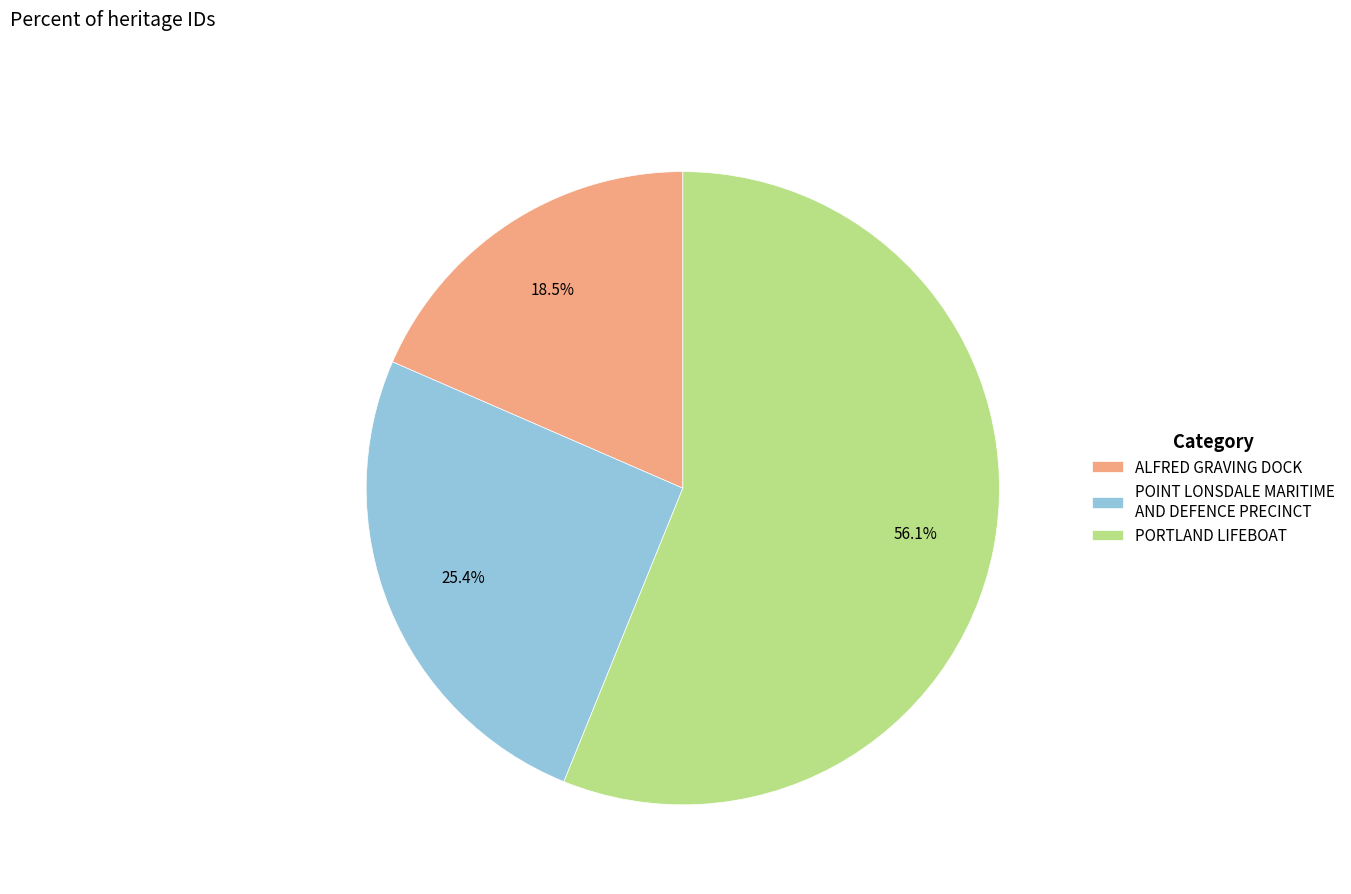

What is the ratio of the value at POINT LONSDALE MARITIME AND DEFENCE PRECINCT to the value at ALFRED GRAVING DOCK?

1.4